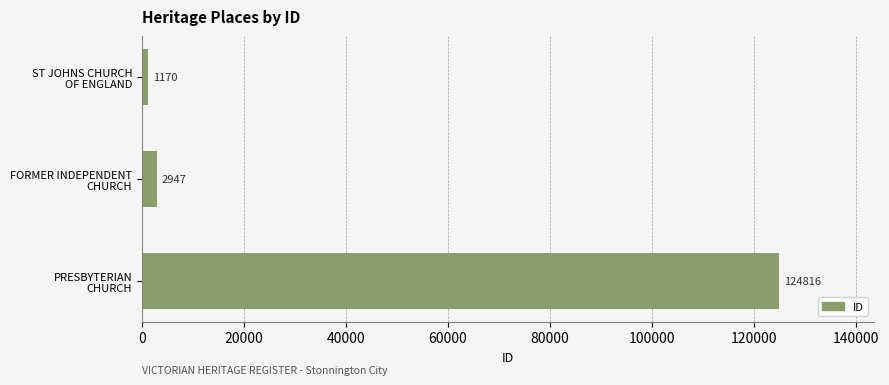

What is the value of the 1st bar from the top?

1170